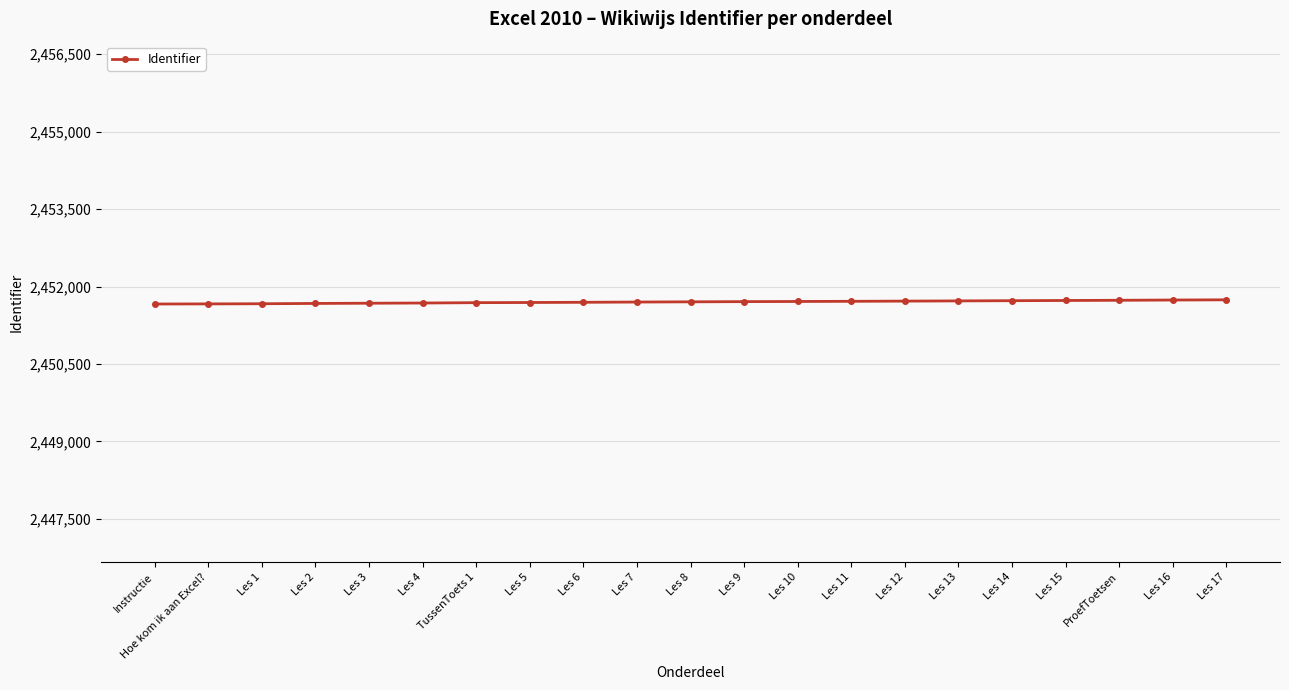

The value at ProefToetsen is 685588. True or false?

False